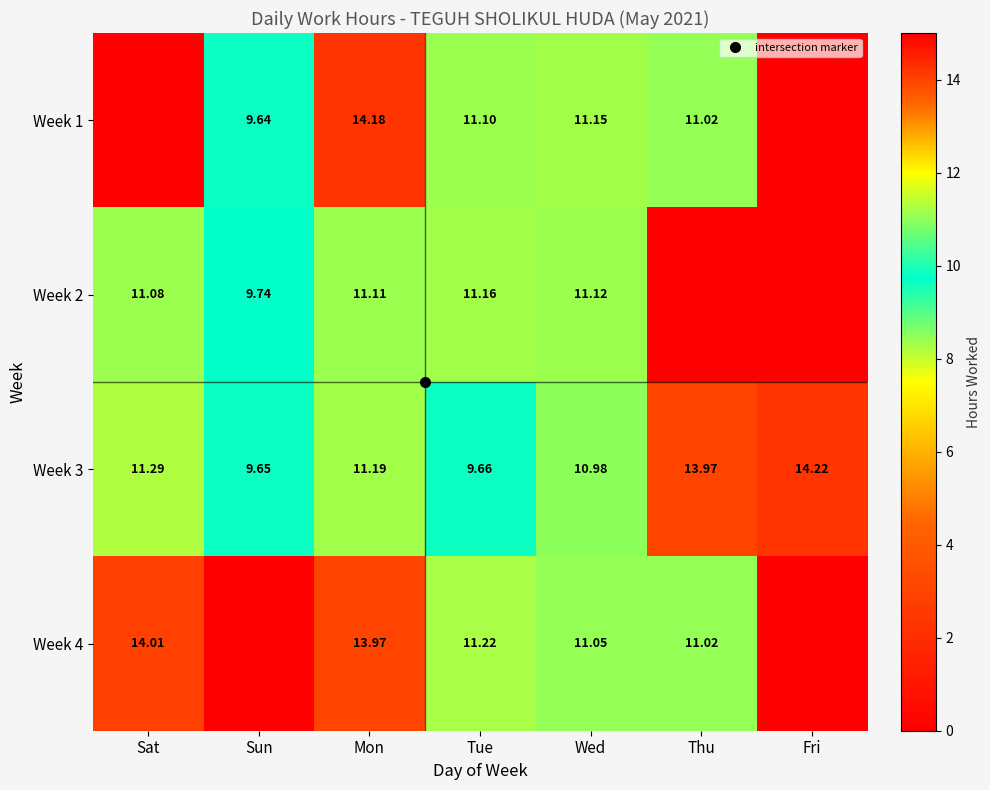

True or false: Week 3 has a value of 11.0 at Wed.

True